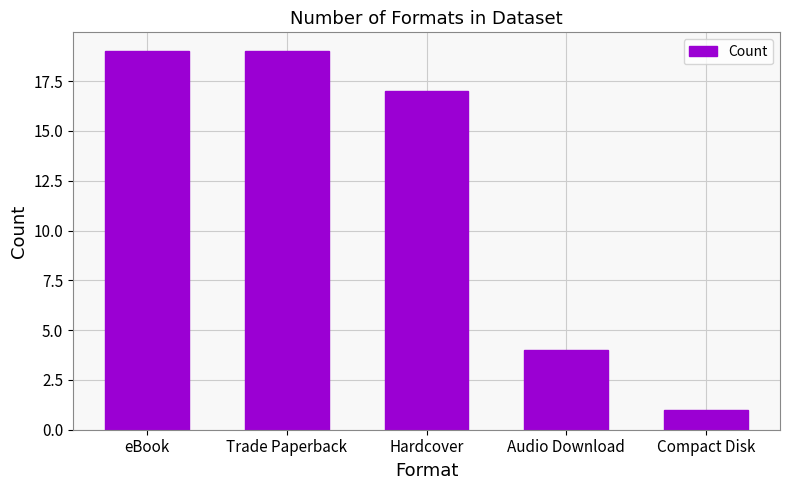

Count the number of data series in this chart.

1